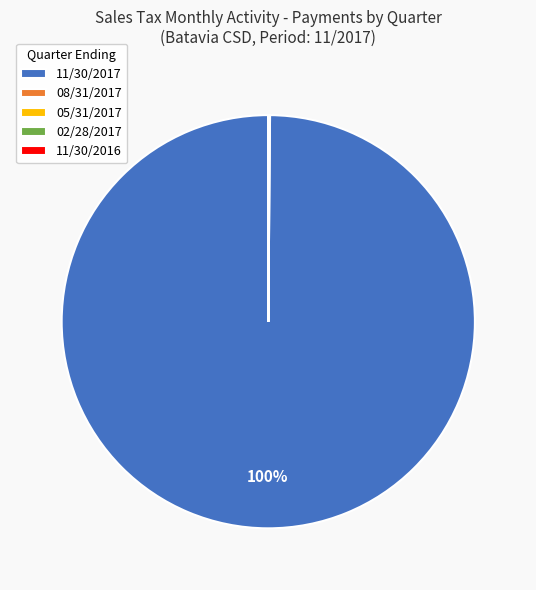

Is it true that 11/30/2017 is 85% of the pie?

False